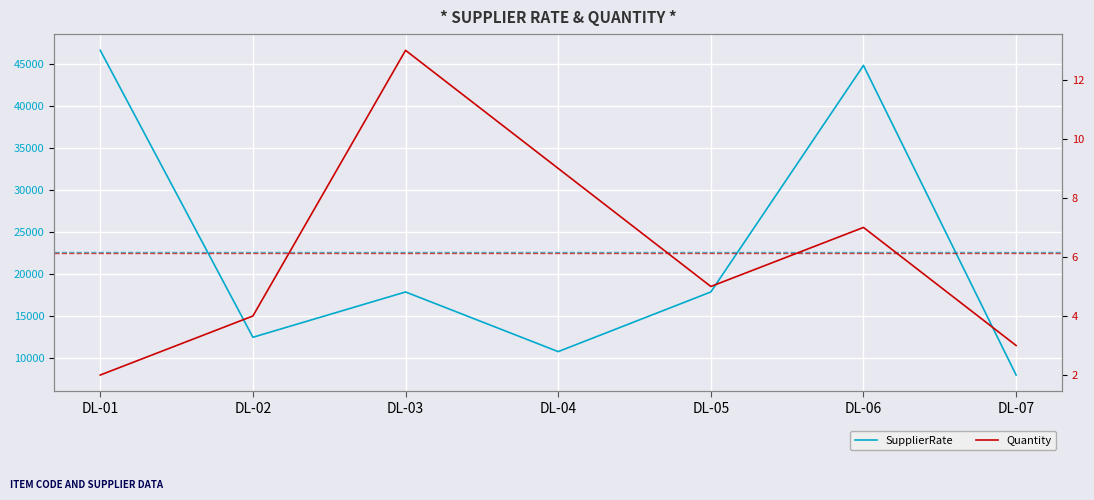

What is the value of the SupplierRate point at the 3rd from the left?

17820